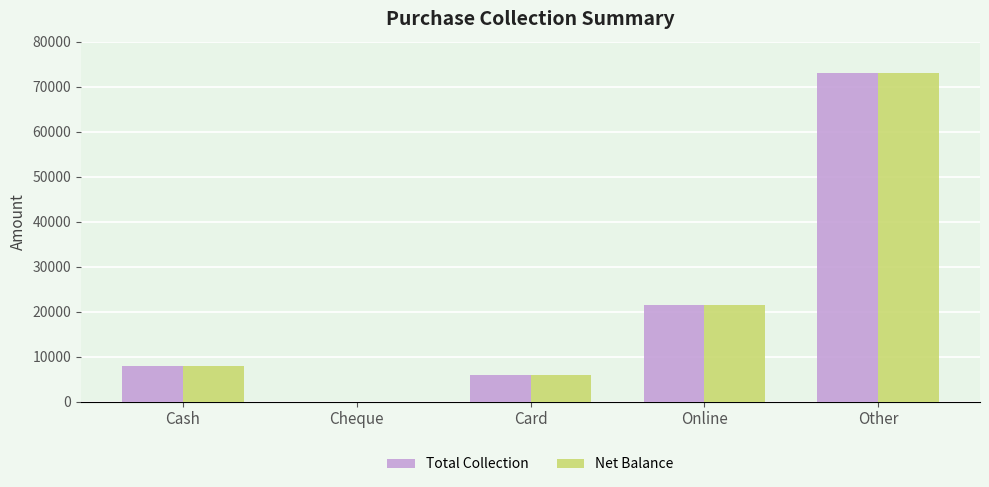

Where is Total Collection nearest to the value 36500?

Online